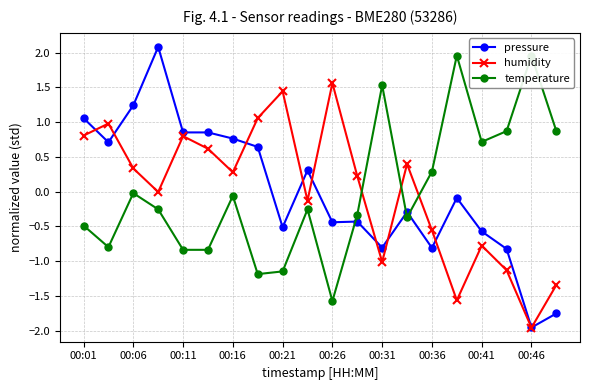

The humidity series shows 1.6 at 00:26. True or false?

True